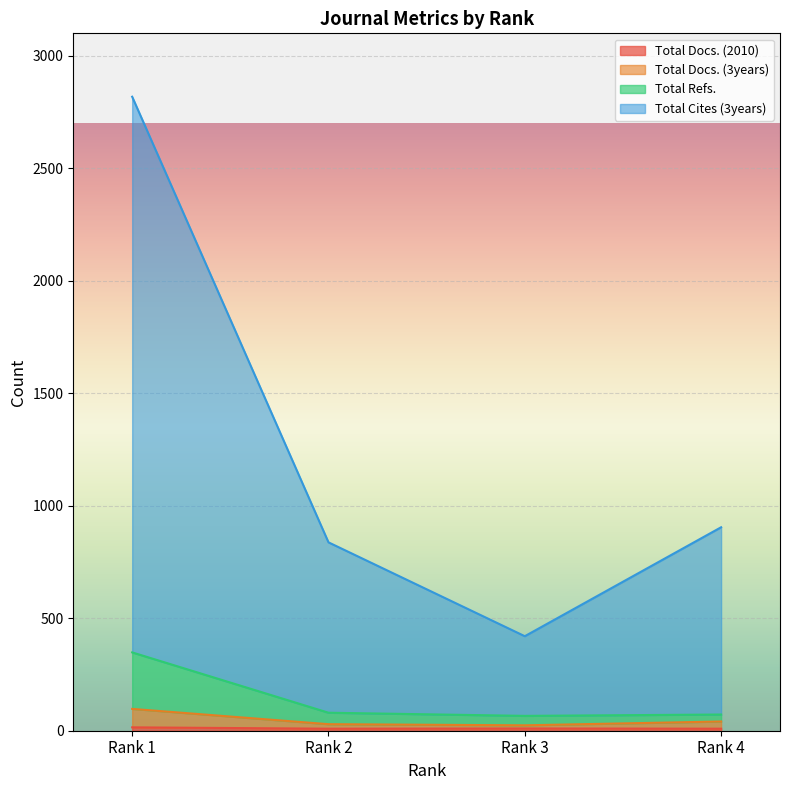

At which label is Total Cites (3years) closest to 1618?

Rank 4